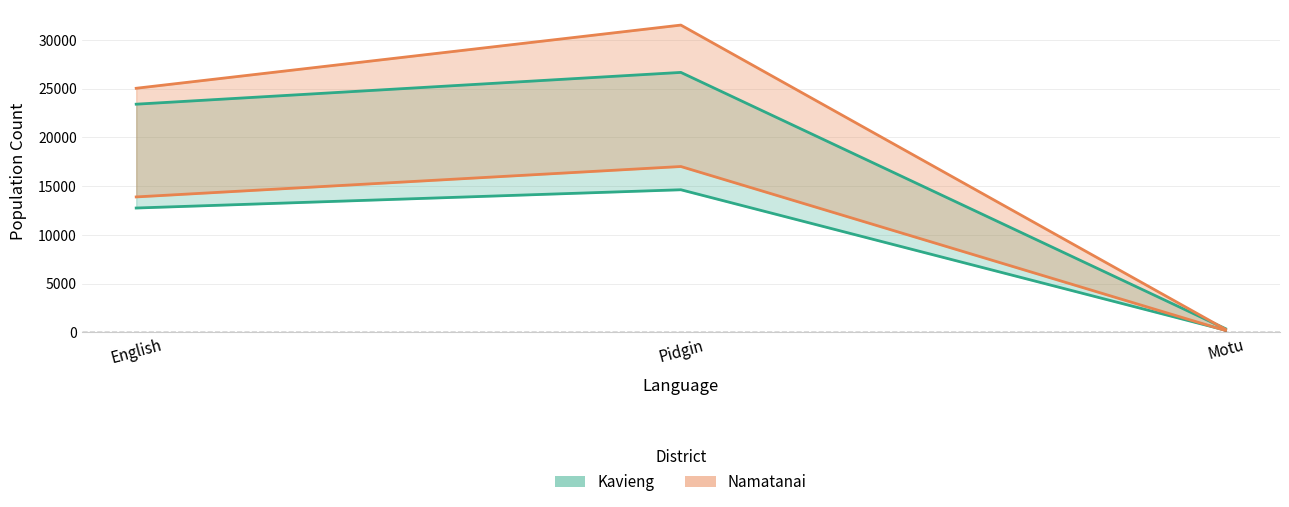

What is the approximate value of Namatanai at English?

25032